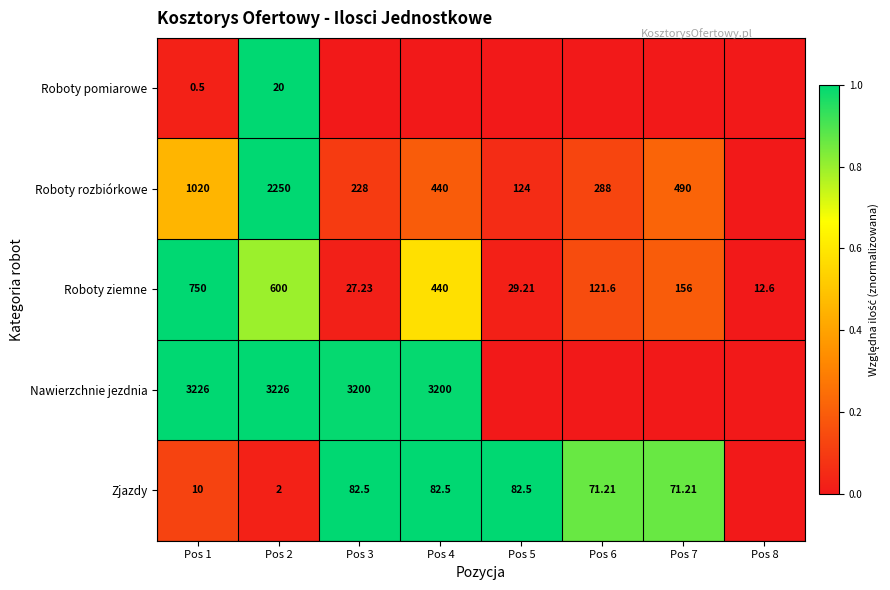

Rank the series at Pos 1 from lowest to highest value.

Roboty pomiarowe, Zjazdy, Roboty ziemne, Roboty rozbiórkowe, Nawierzchnie jezdnia